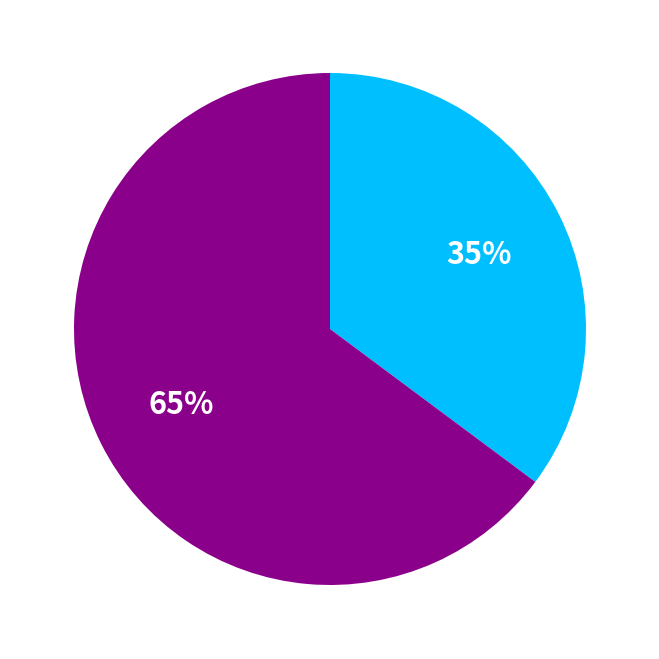

How many segments does this pie chart have?

2